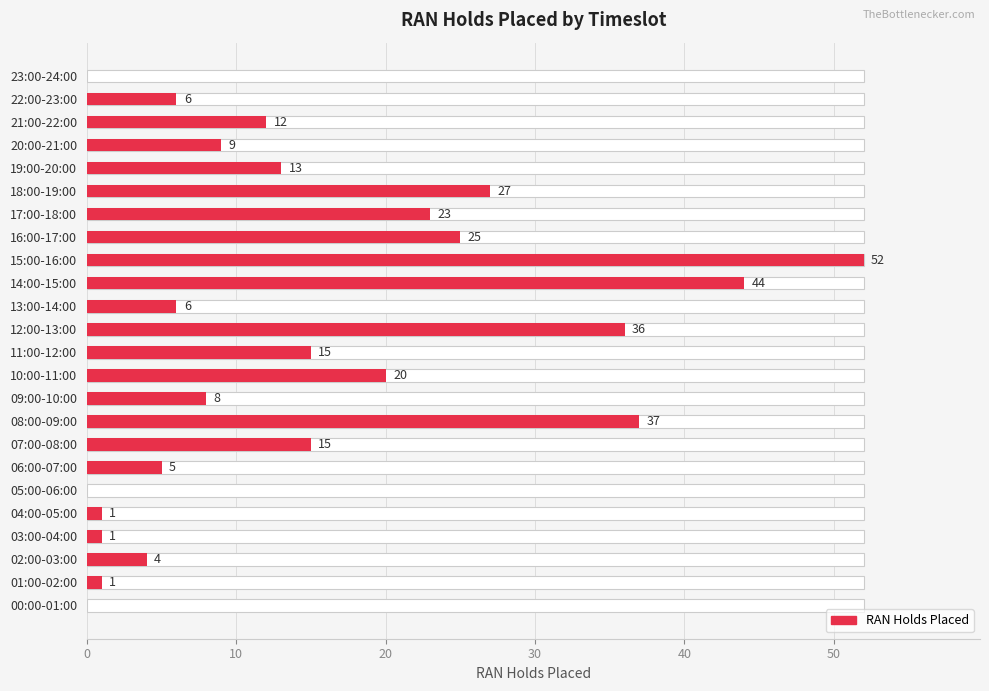

Is it true that the value at 15:00-16:00 is 52?

True